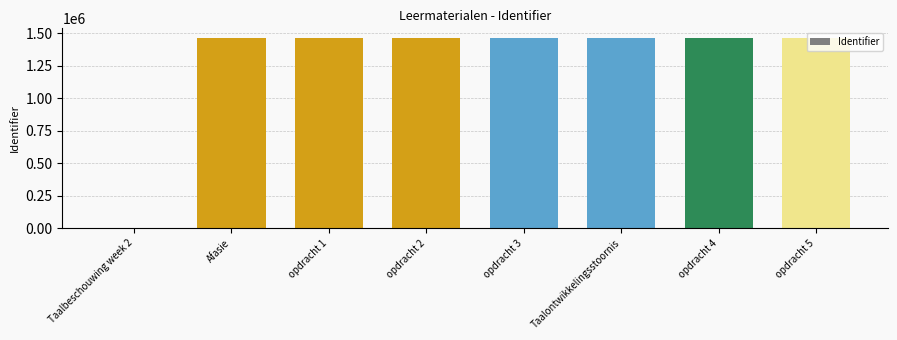

What is the sum of all values?

10264719